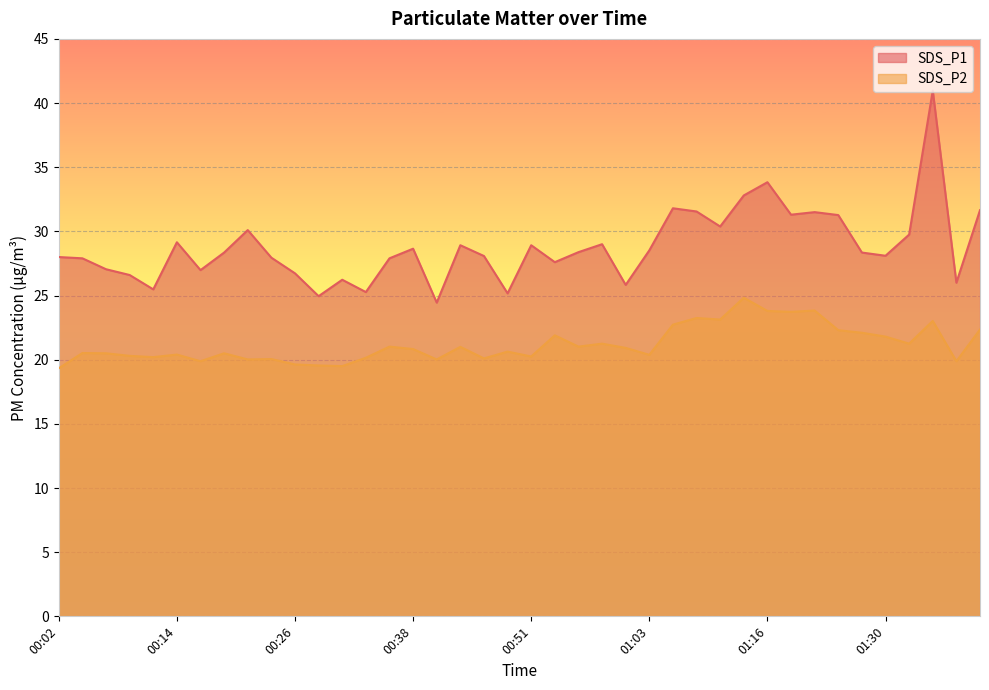

Reading right to left, what are all the values shown in this chart?

SDS_P1: 31.6	26.0	41.0	29.8	28.1	28.4	31.3	31.5	31.3	33.8	32.8	30.4	31.6	31.8	28.5	25.8	29.0	28.4	27.6	28.9	25.2	28.1	28.9	24.4	28.6	27.9	25.3	26.2	24.9	26.7	27.9	30.1	28.4	27.0	29.1	25.5	26.6	27.1	27.9	28.0
SDS_P2: 22.4	19.9	23.0	21.2	21.8	22.1	22.3	23.8	23.7	23.8	24.8	23.1	23.2	22.7	20.4	20.9	21.2	21.0	21.9	20.2	20.6	20.1	21.0	20.0	20.8	21.0	20.1	19.5	19.6	19.6	20.1	20.0	20.5	19.9	20.4	20.2	20.3	20.5	20.5	19.3